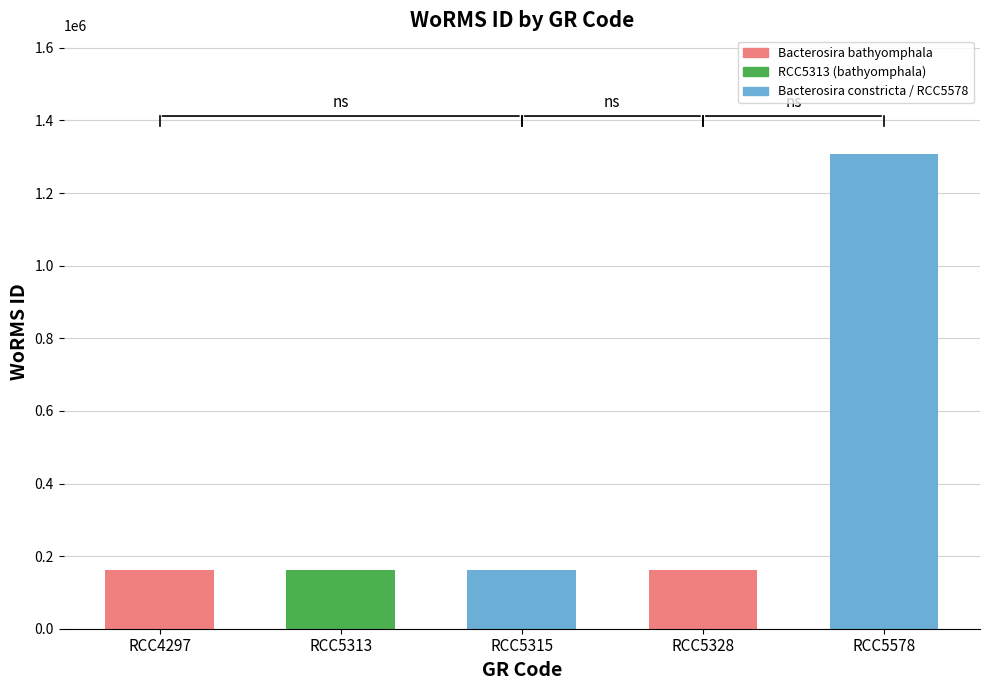

How many values exceed 162927?

1